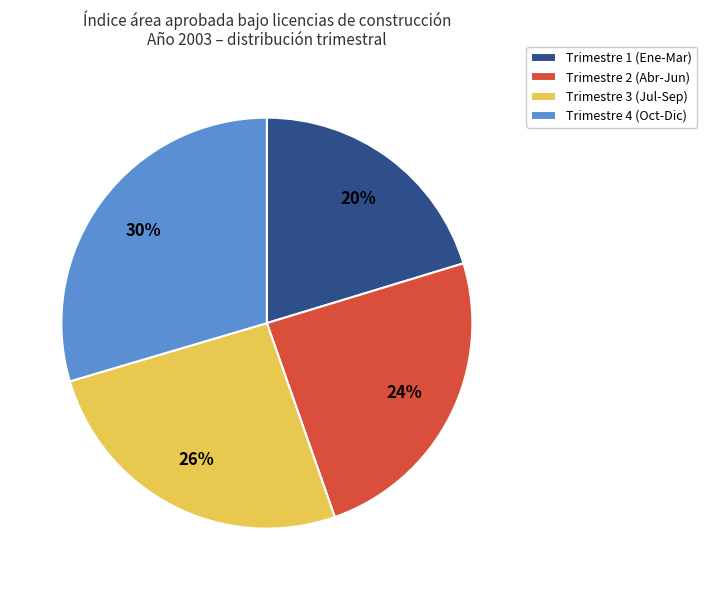

The Trimestre 2 (Abr-Jun) slice represents 37% of the pie. True or false?

False